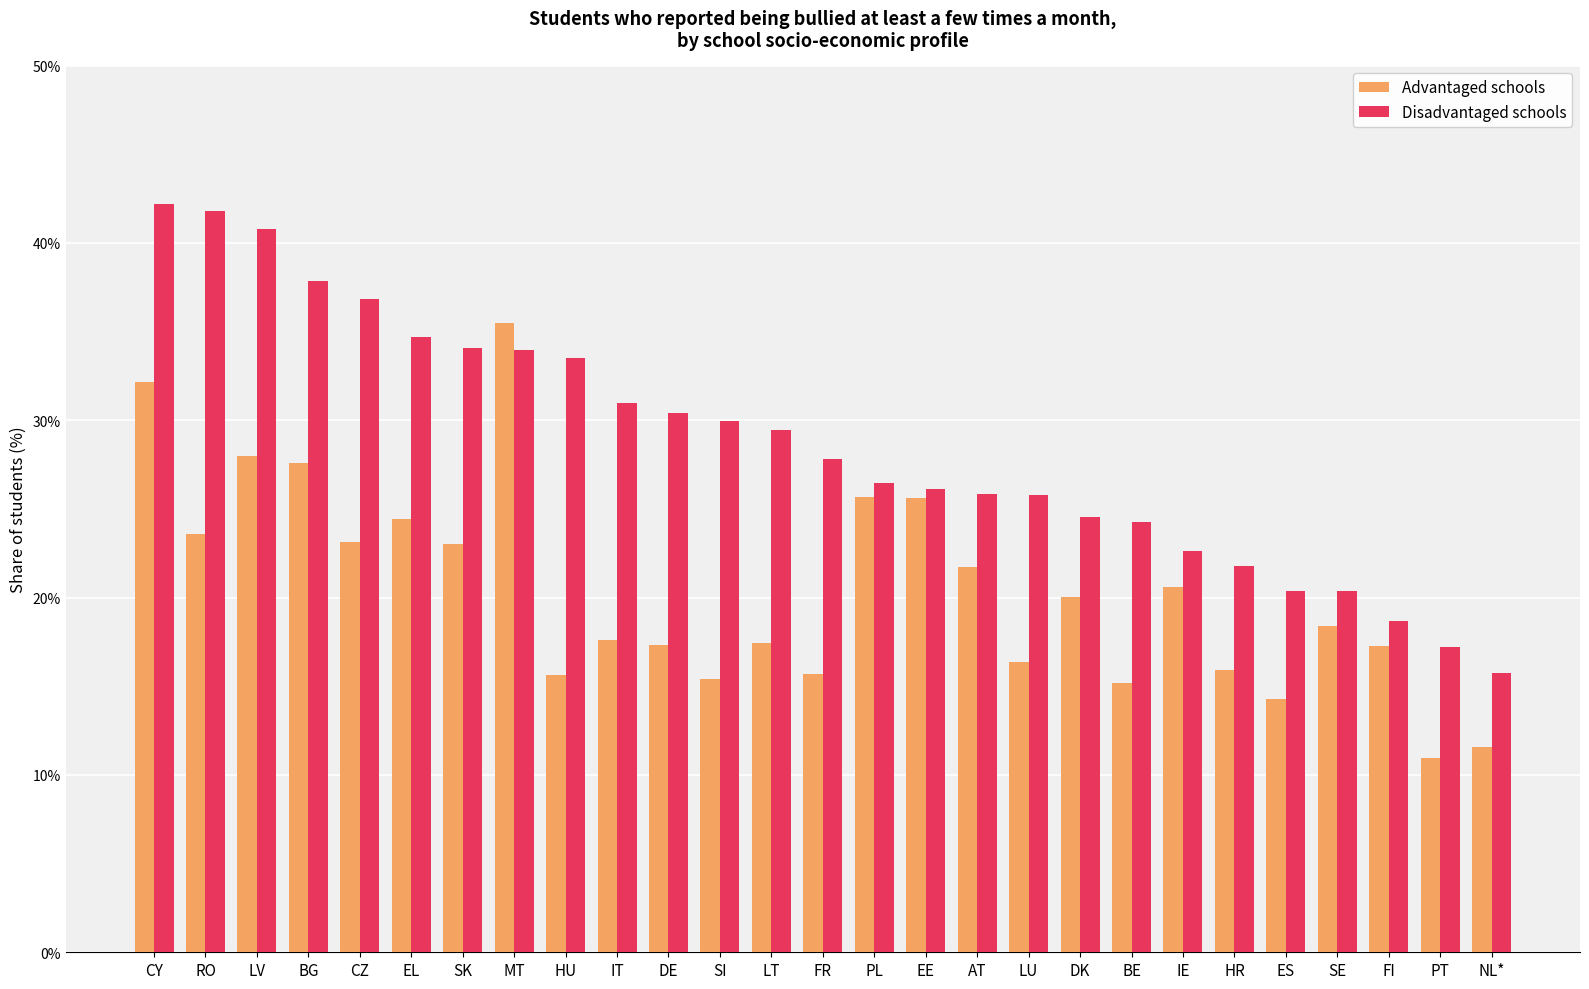

Which category has the highest value across all series?

CY